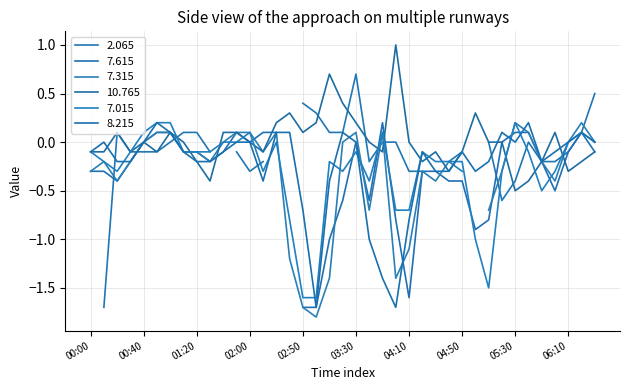

At how many categories does at least one series exceed 0?

22